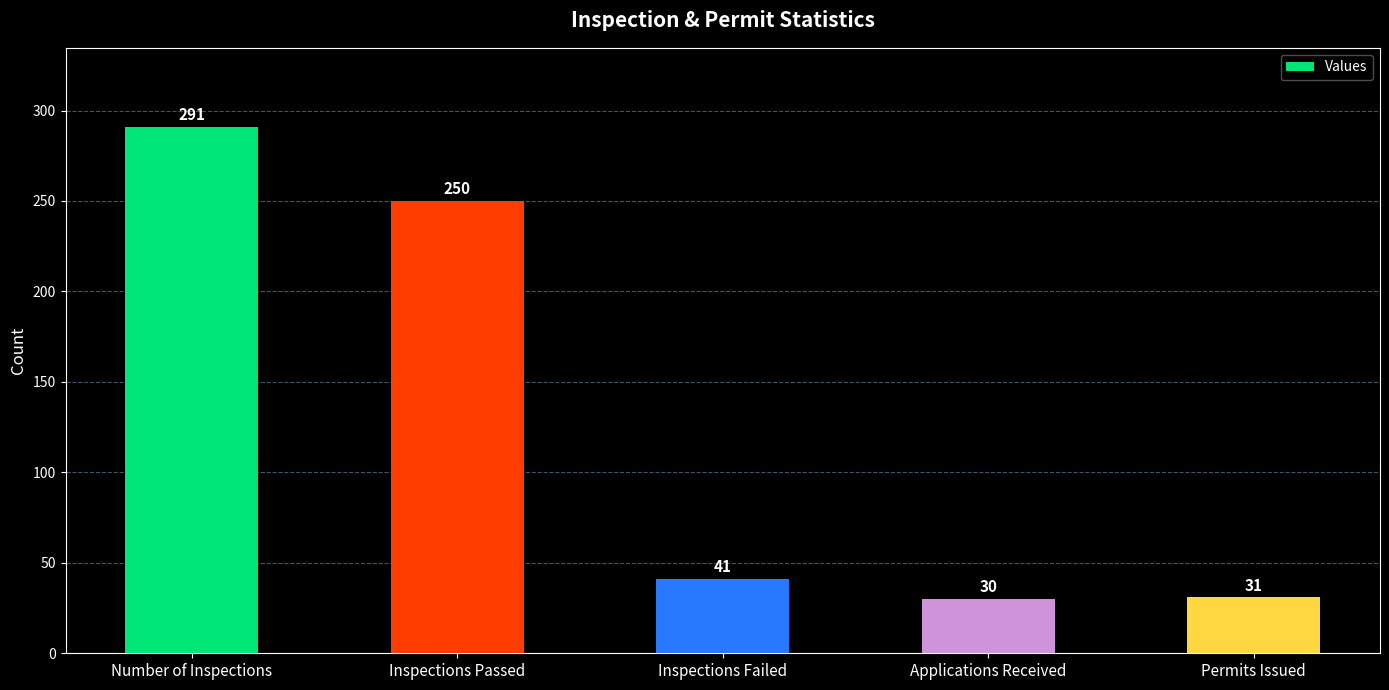

What is the minimum value shown in the chart?

30